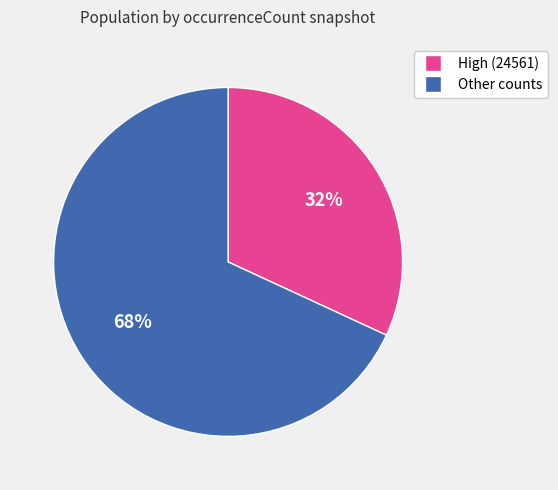

Is there any slice that represents more than half of the pie?

Yes